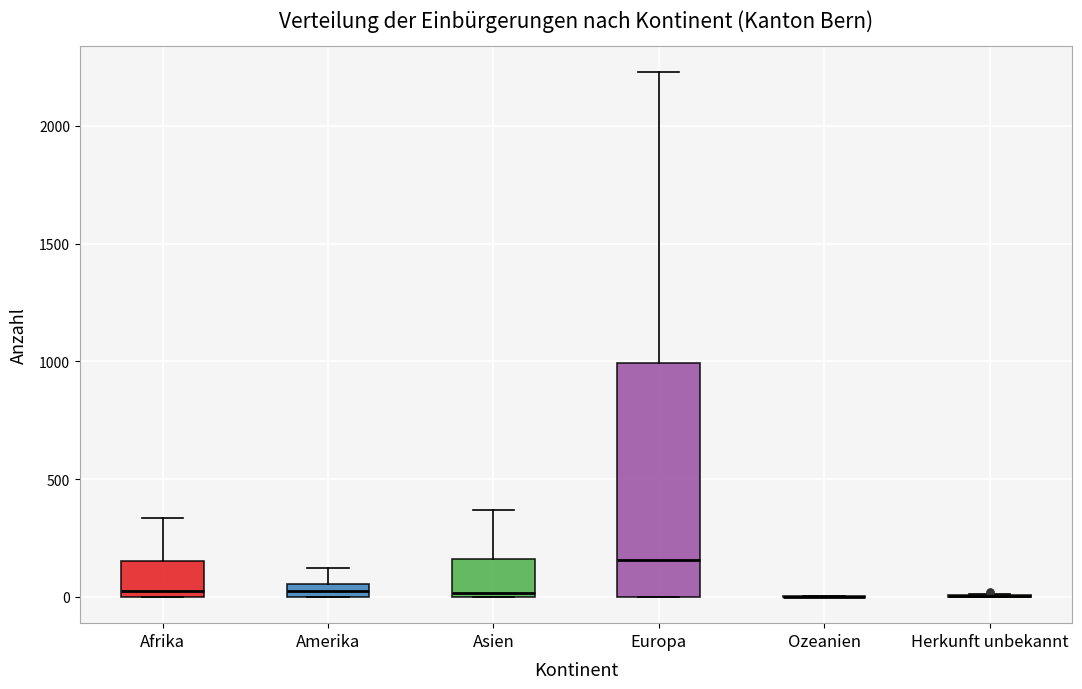

Comparing the boxes themselves (not the whiskers), which one is the tallest?

Europa